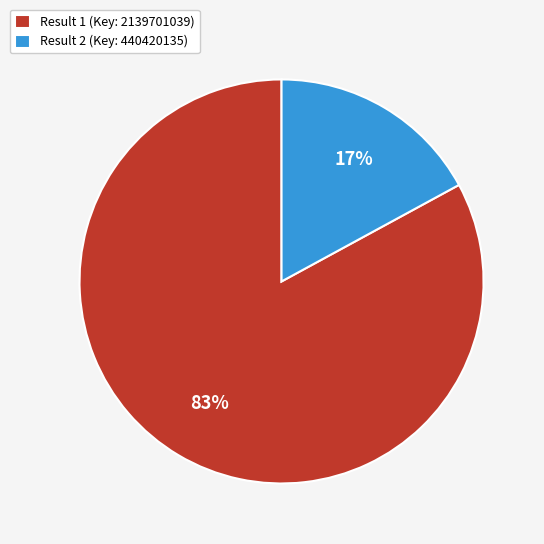

To the nearest percent, what portion does Result 1 (Key: 2139701039) represent?

83%